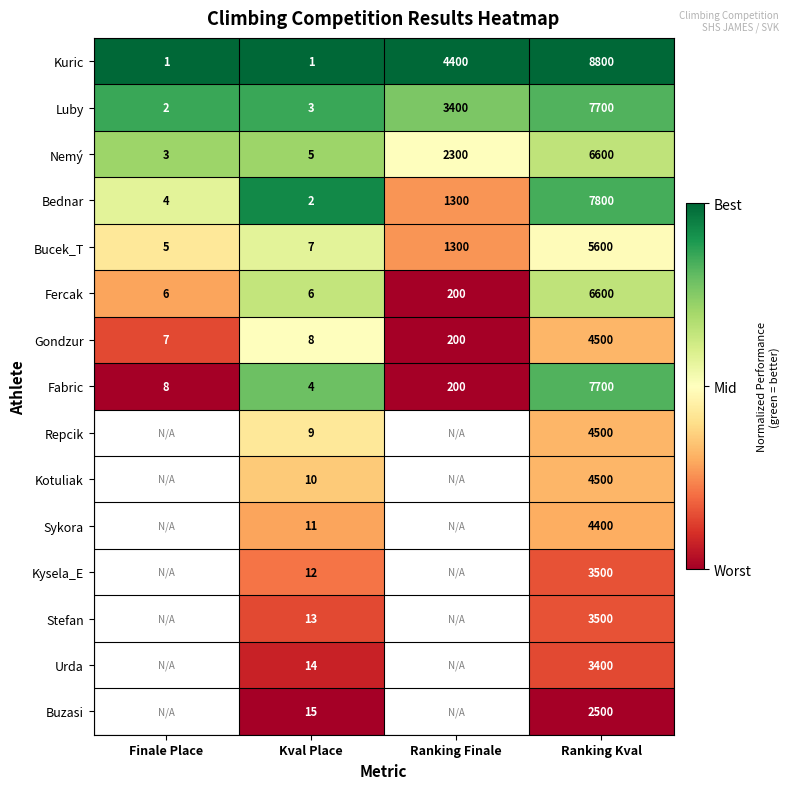

How many values in the Bednar series are below 1300?

2